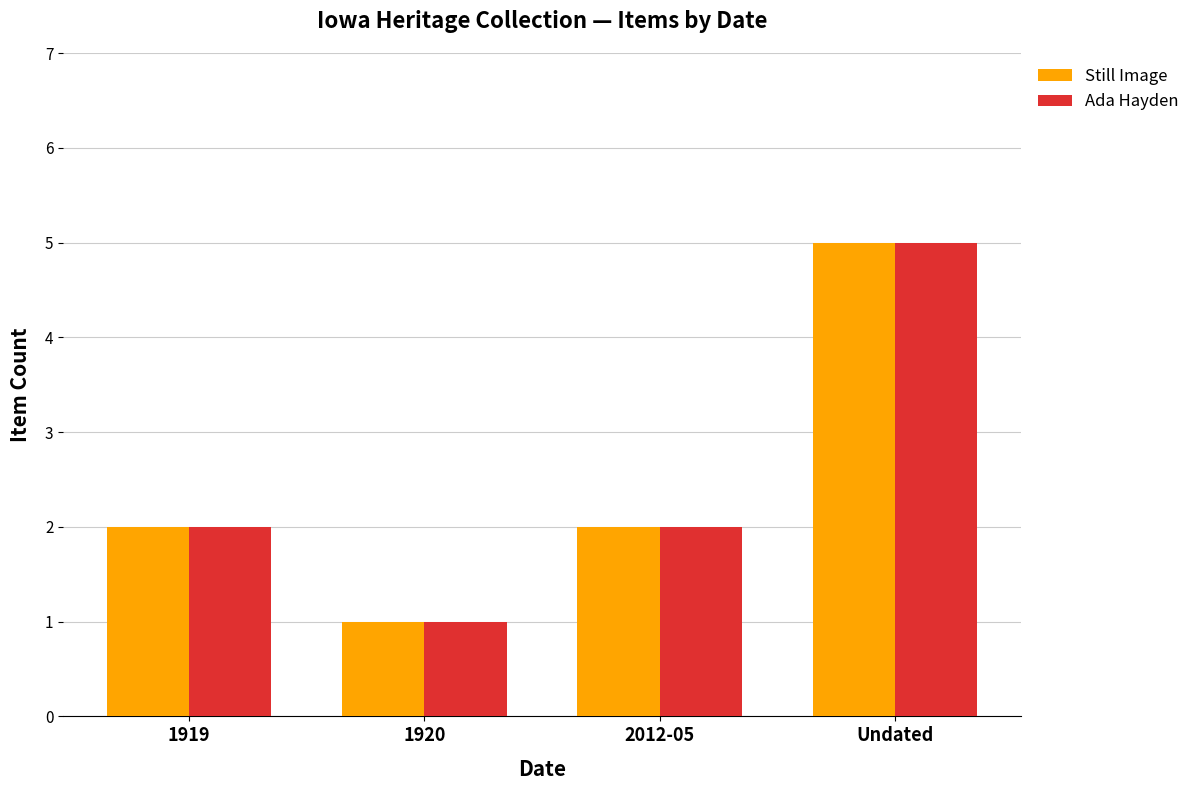

What is the difference between the maximum and minimum values in the Ada Hayden series?

4